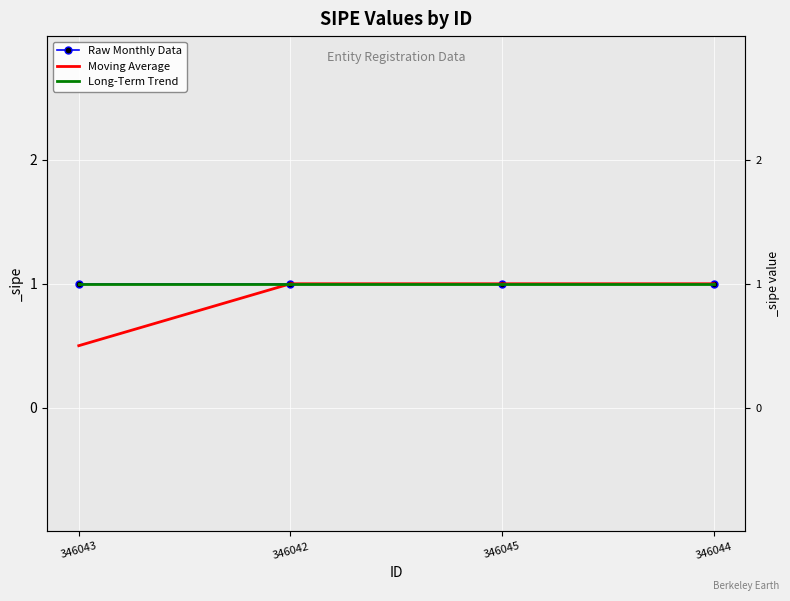

What is the spread (max minus min) of values at 346043?

0.5